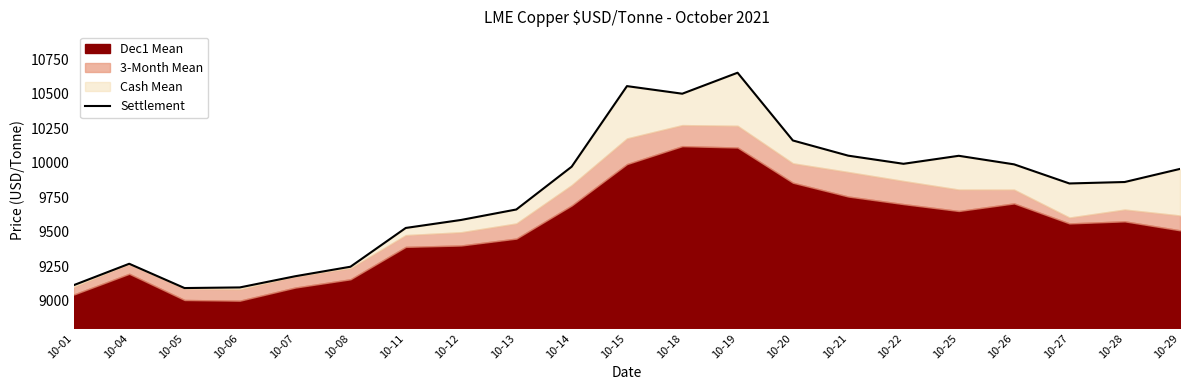

Between 10-13 and 10-05, which is larger?

10-13